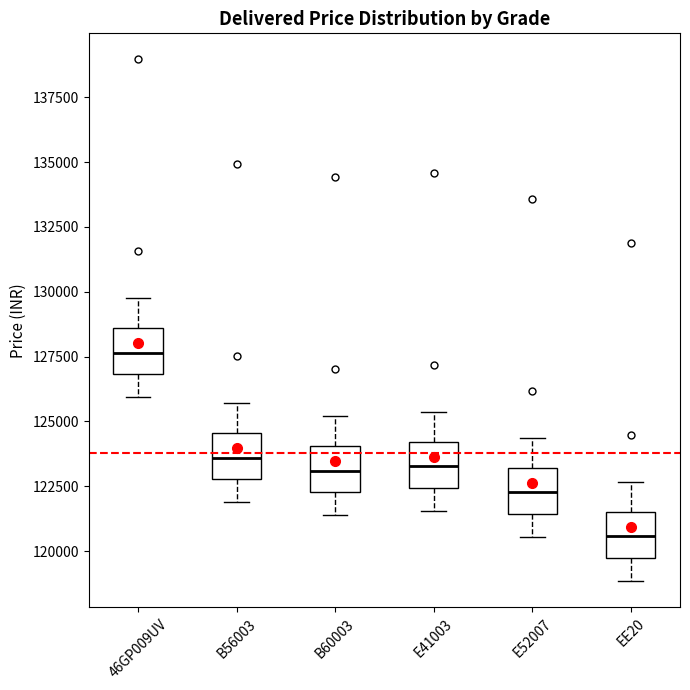

Reading left to right, read every box against the y-axis: the position of its median line, the range the box covers, and the ends of its whiskers. The values are not printed on the chart, so give them approximately, as read against the axis.

46GP009UV: median 127500, box 127000 to 128500, whiskers 126000 to 130000
B56003: median 123500, box 123000 to 124500, whiskers 122000 to 125500
B60003: median 123000, box 122500 to 124000, whiskers 121500 to 125000
E41003: median 123500, box 122500 to 124000, whiskers 121500 to 125500
E52007: median 122500, box 121500 to 123000, whiskers 120500 to 124500
EE20: median 120500, box 119500 to 121500, whiskers 119000 to 122500